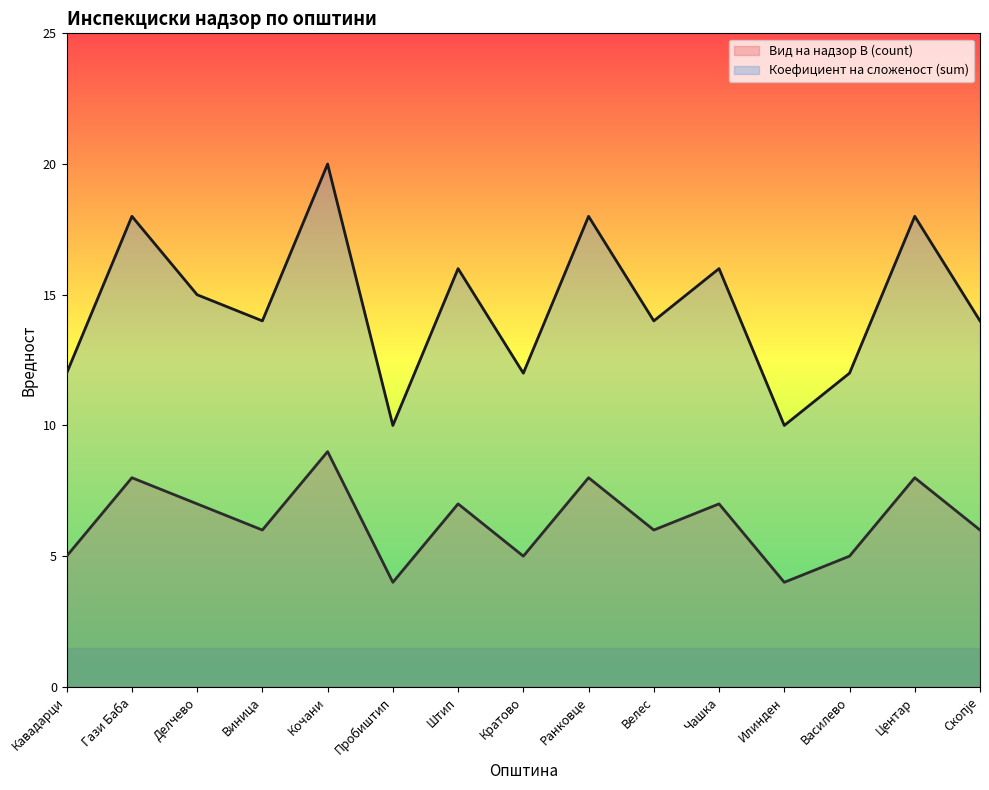

What is the label of the 6th point from the right?

Велес